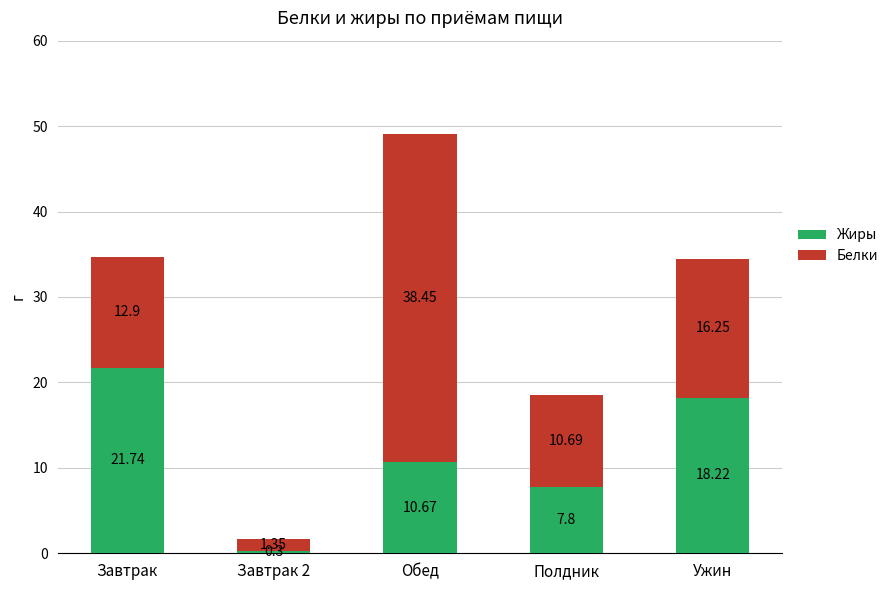

The Жиры series shows 7.8 at Полдник. True or false?

True